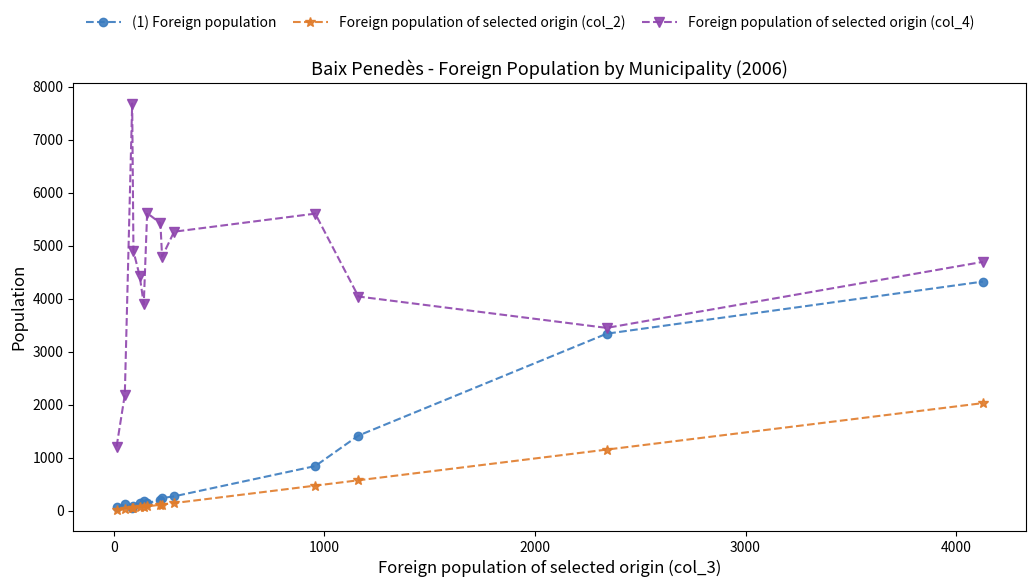

True or false: (1) Foreign population has more than 0 points higher than both neighbors.

True